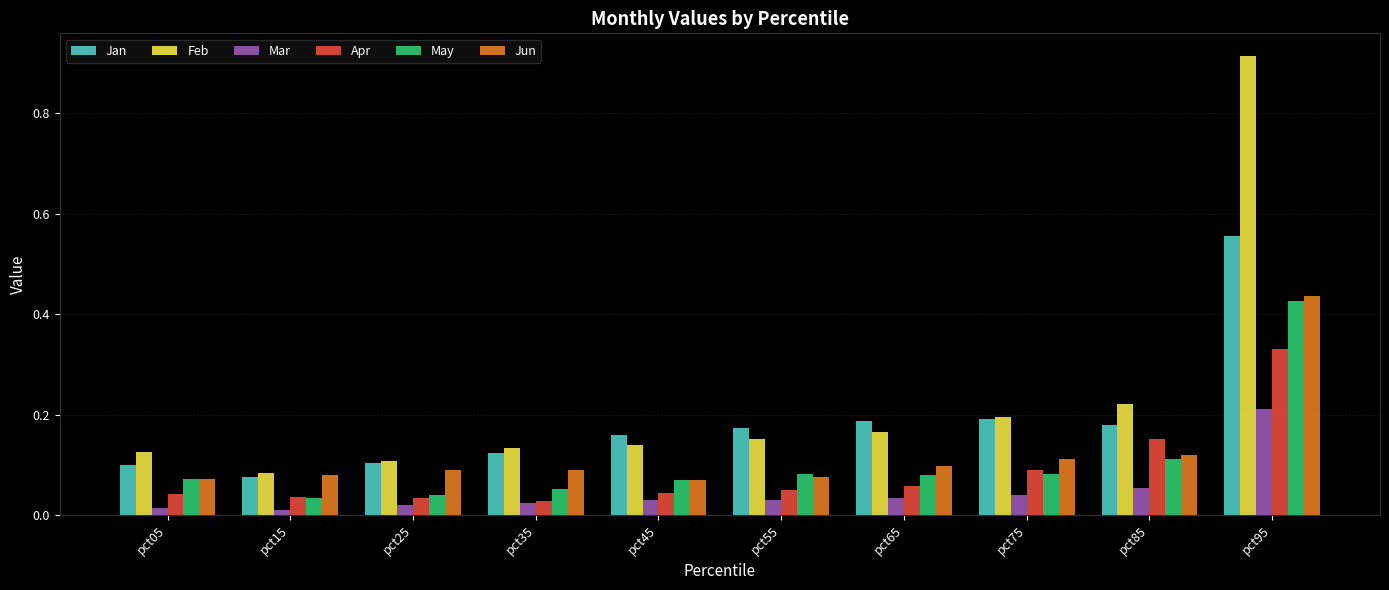

Which series has the largest total across all categories?

Feb